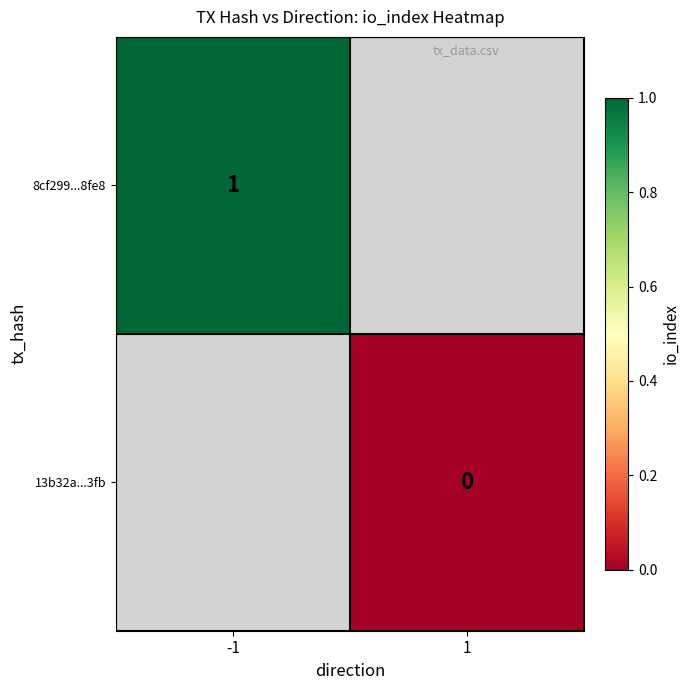

Is it true that 8cf299...8fe8 equals 1 at -1?

True